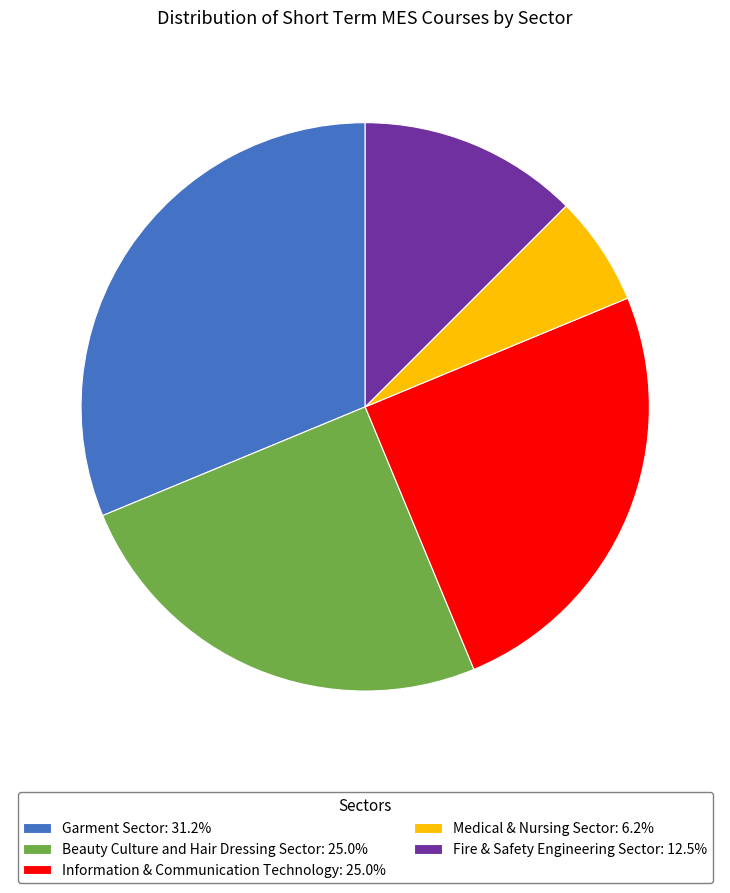

Is it true that Garment Sector is 31% of the pie?

True